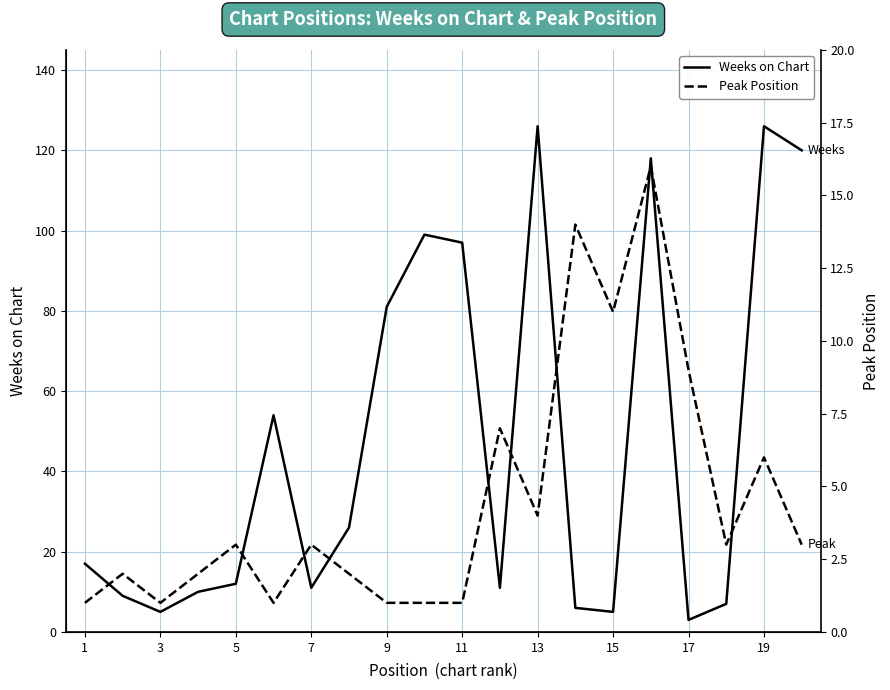

Which category has the lowest value across all series?

1